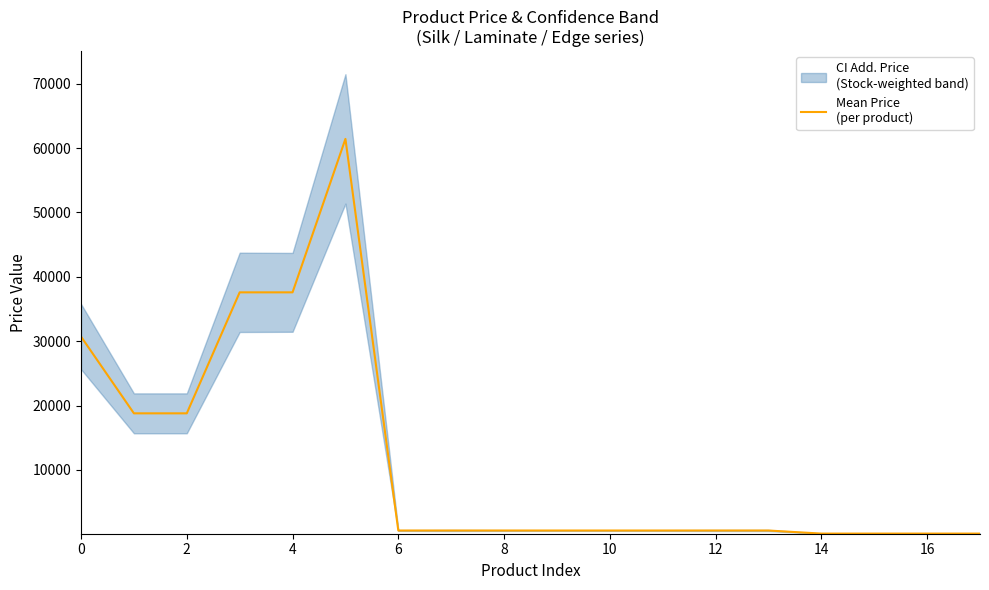

What is the label of the 8th point from the left?

14